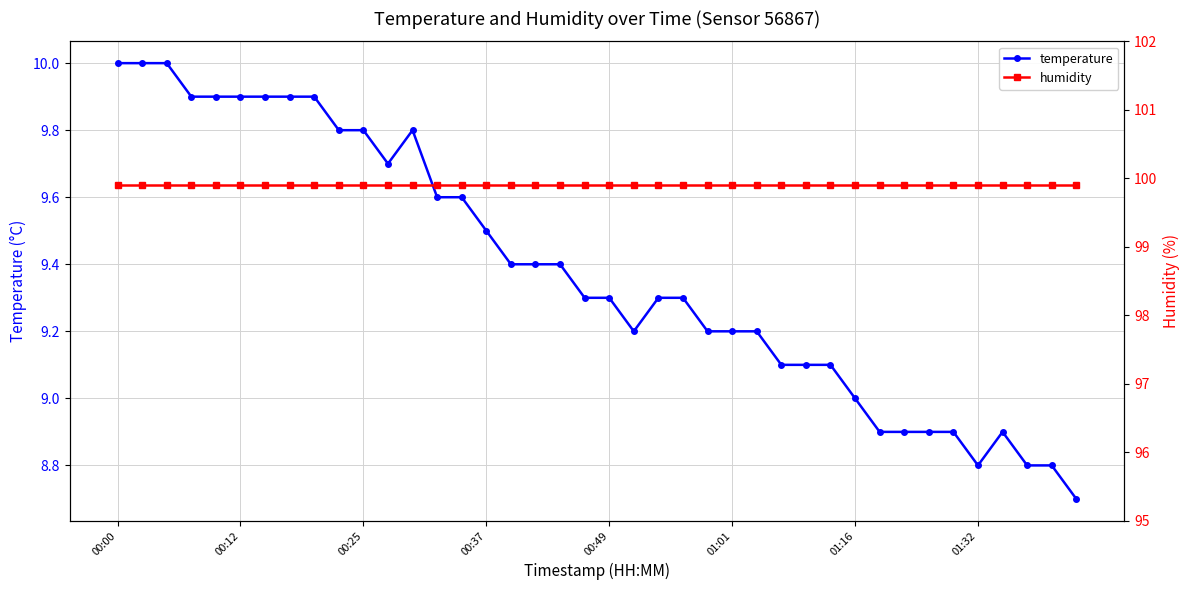

What is the value of the humidity point at the 17th from the left?

99.9